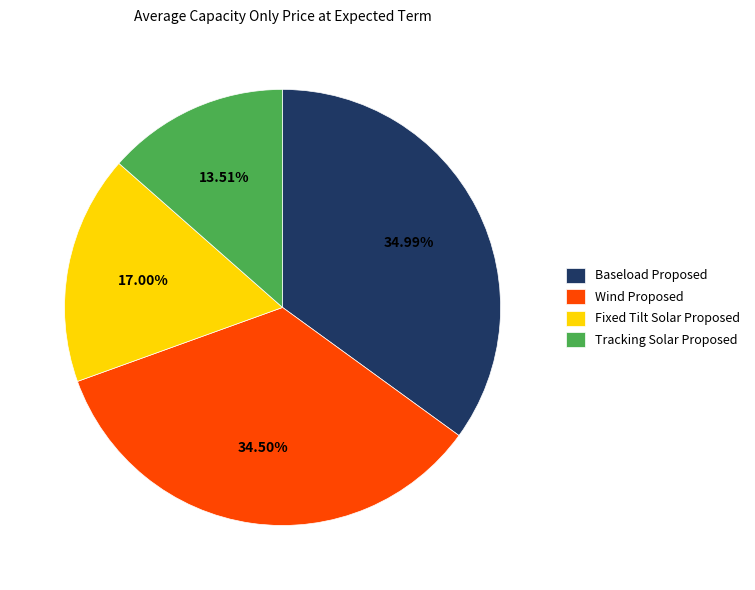

To the nearest percent, what is the average slice percentage?

25%